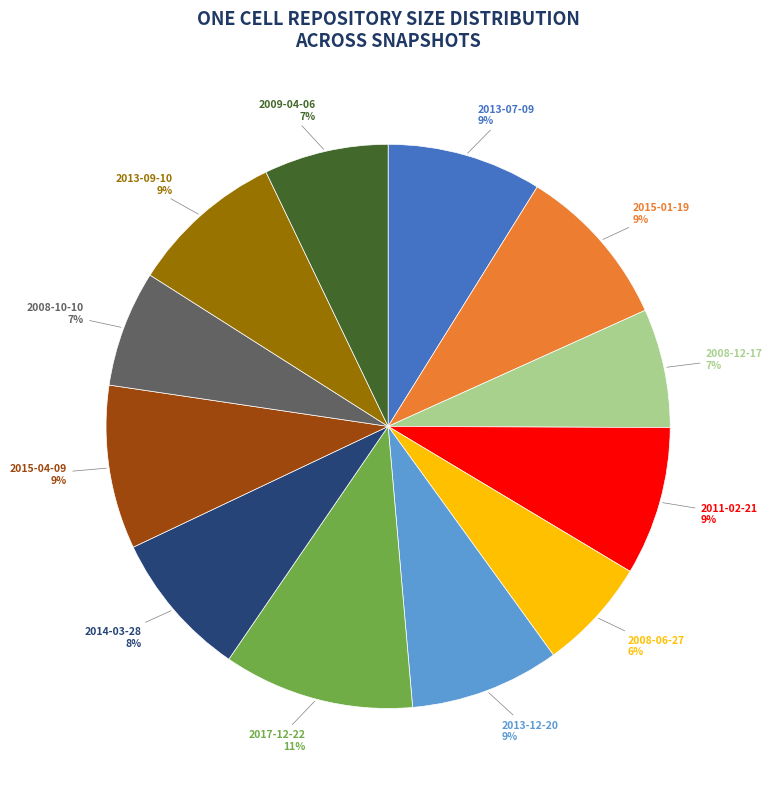

Does any single category account for the majority?

No